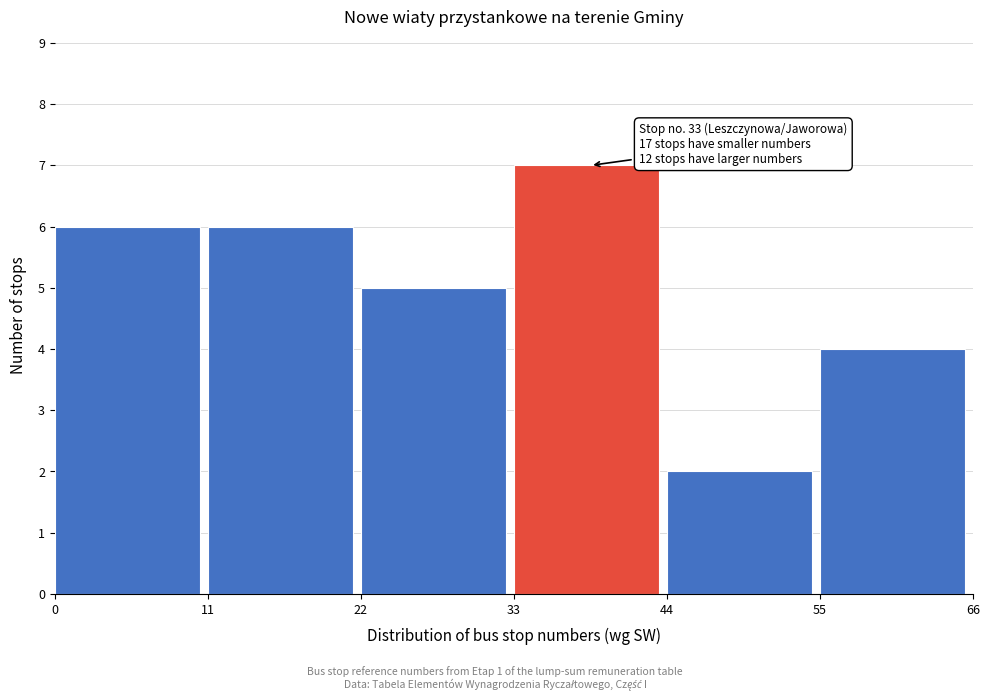

Which range on the x-axis has the tallest bar?

33 to 44